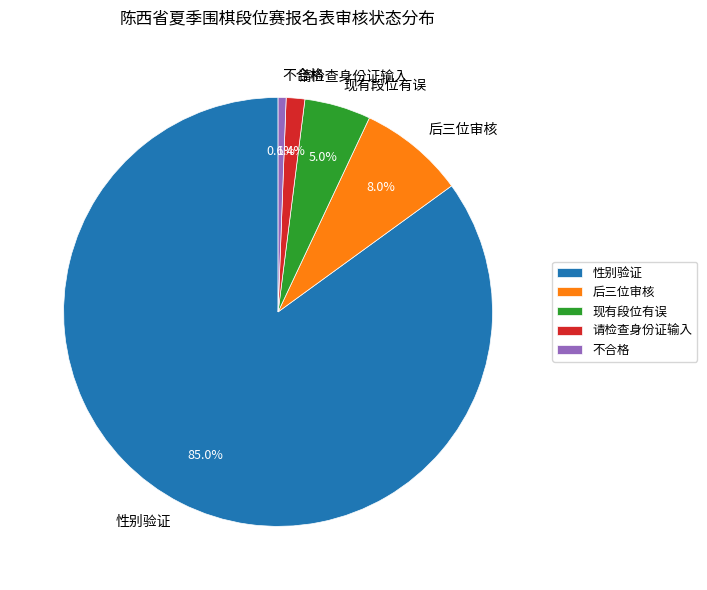

How many segments does this pie chart have?

5